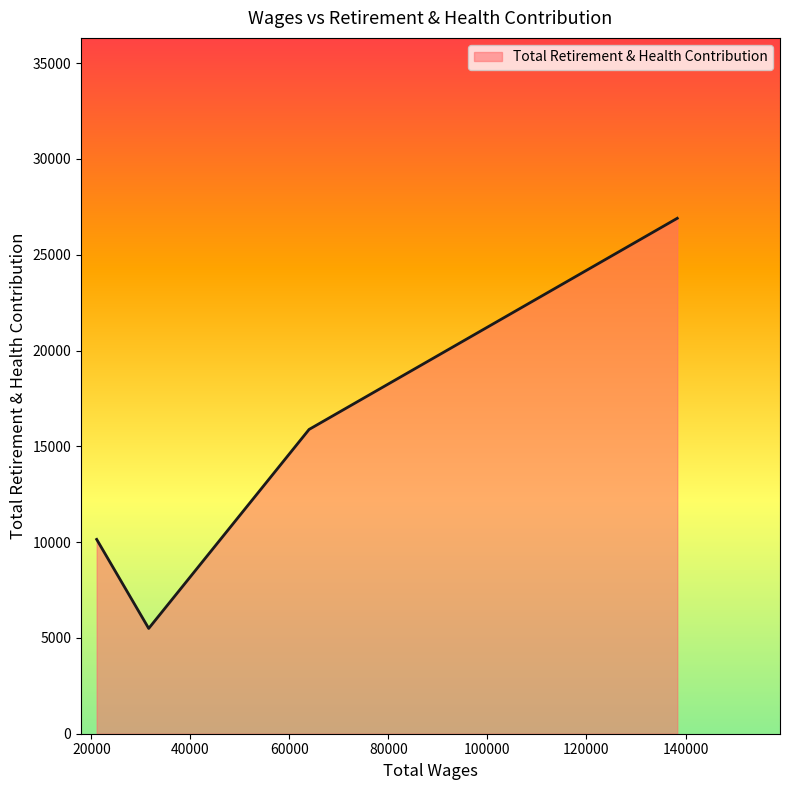

How many categories are shown in the chart?

4